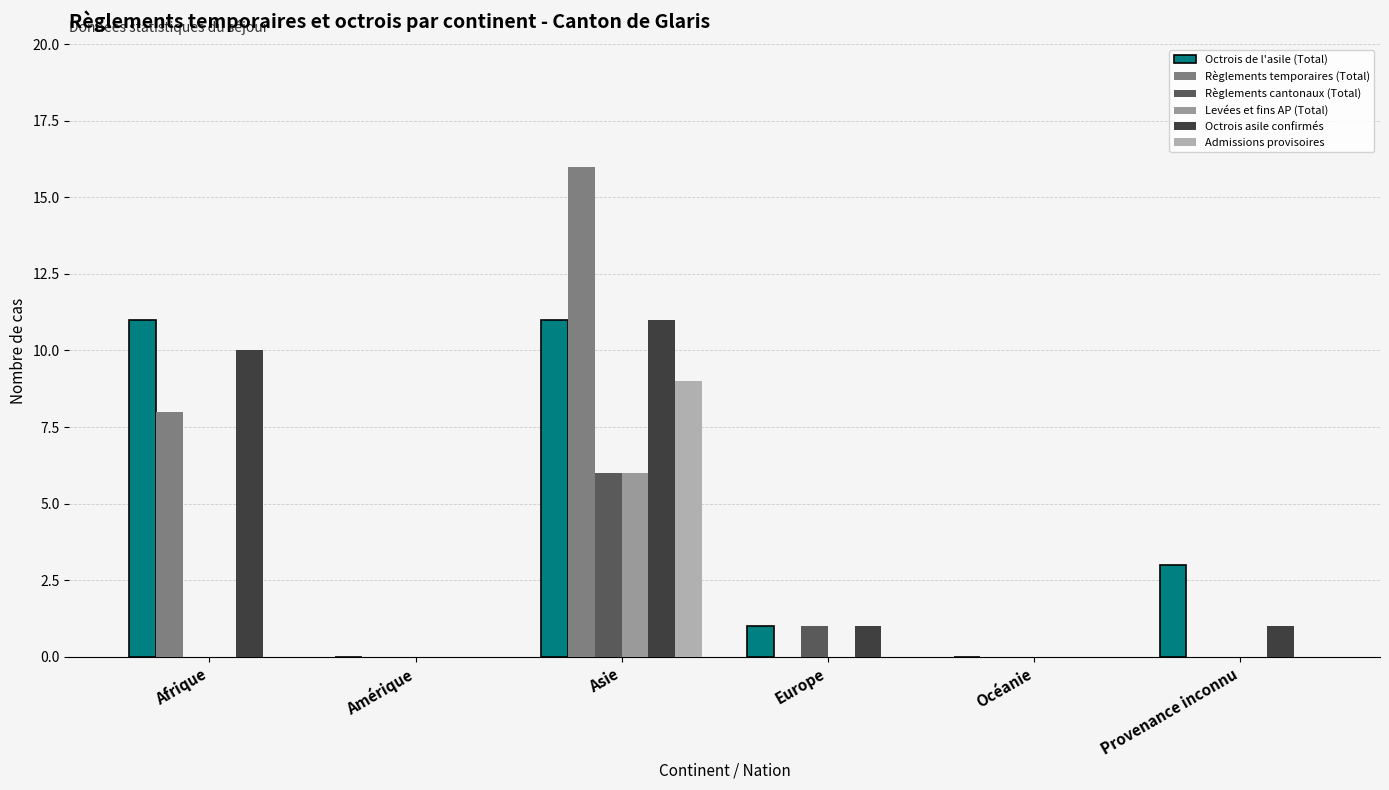

What is the label of the 2nd bar from the left?

Amérique